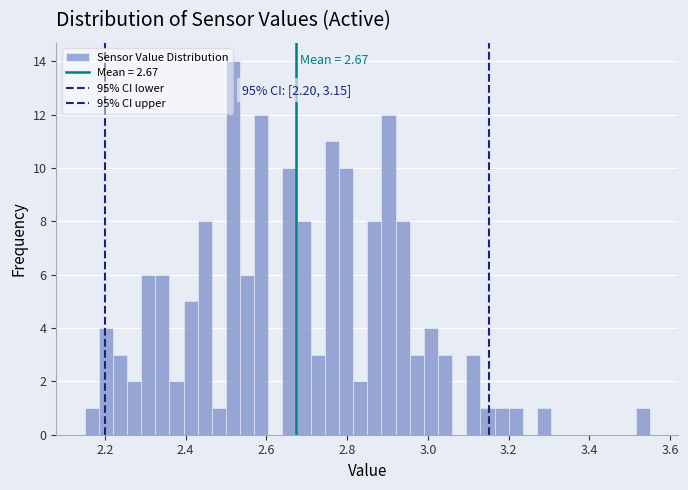

Around what value on the x-axis is the tallest bar? Give the approximate position of its centre, as read against the axis.

2.52